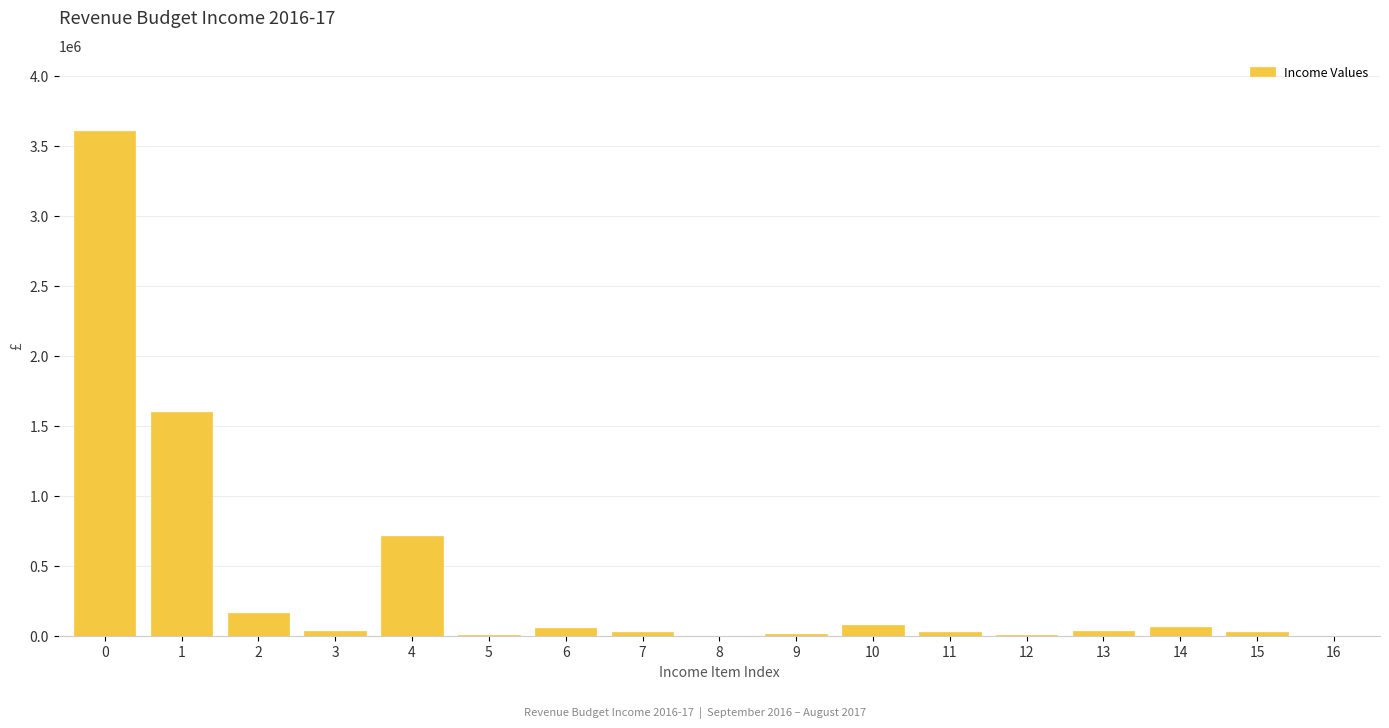

What is the maximum value shown in the chart?

3606580